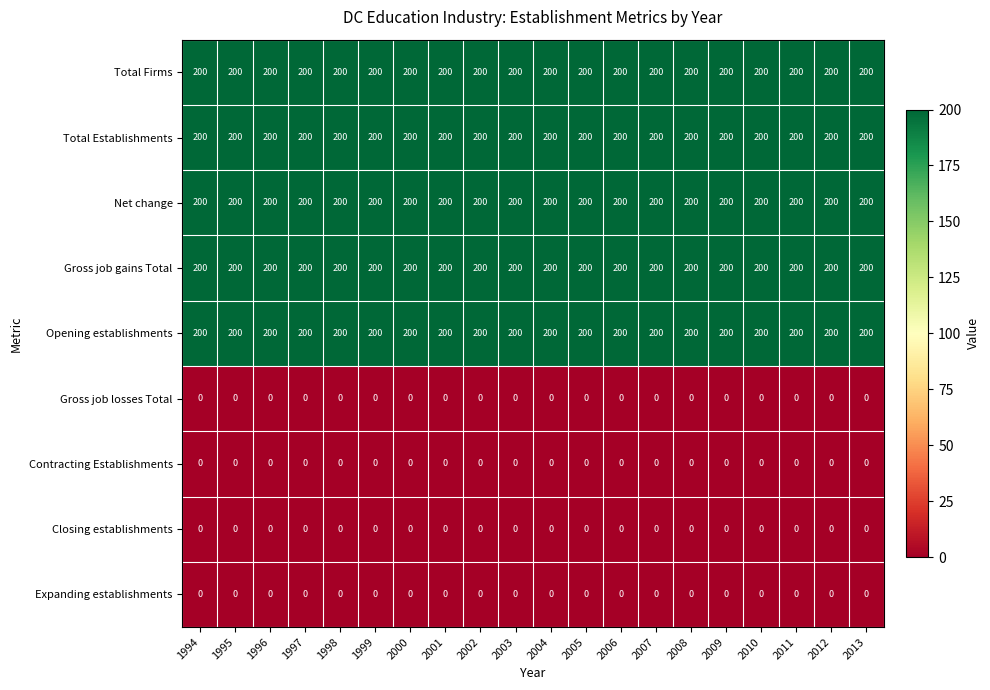

What value does the Total Firms series have at 2007?

200